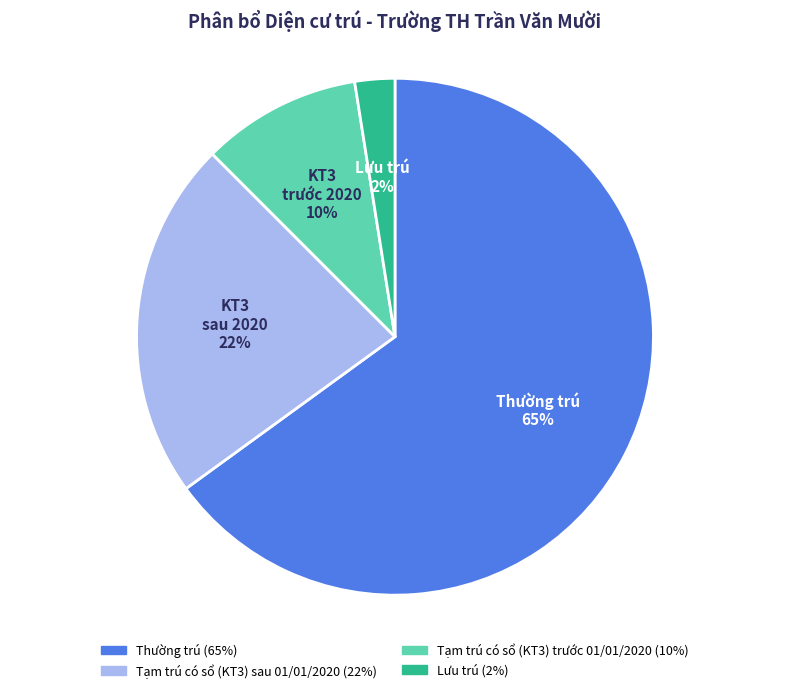

To the nearest percent, what is the average slice percentage?

25%